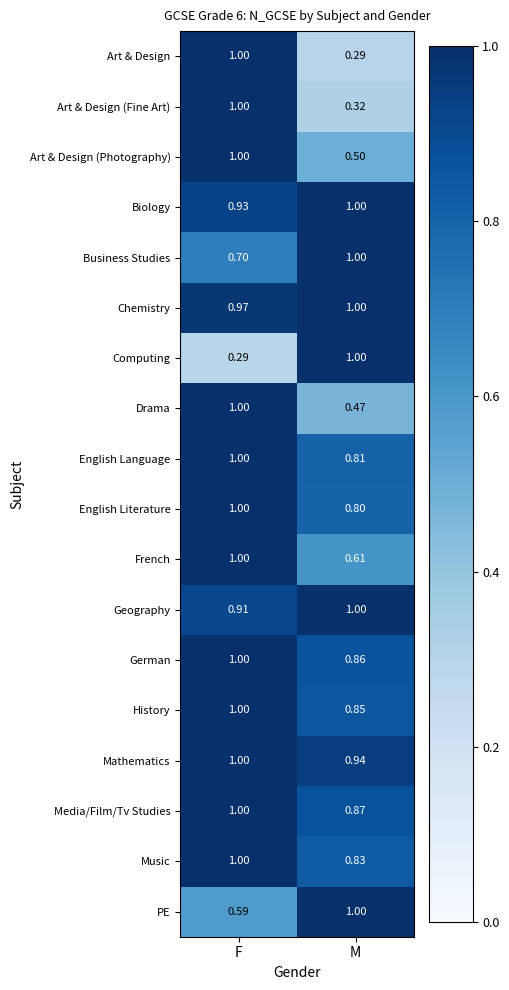

At which label does English Literature reach its minimum?

M